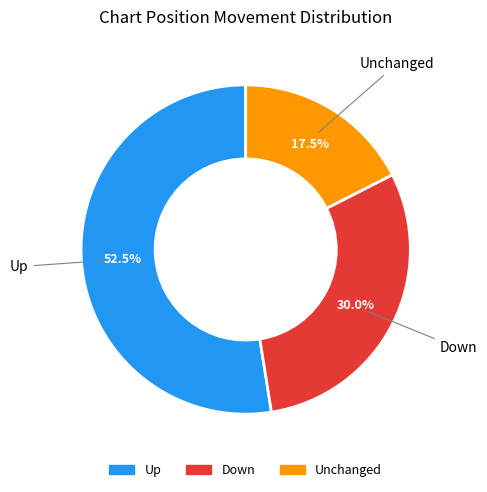

Is there any slice that represents more than half of the pie?

Yes